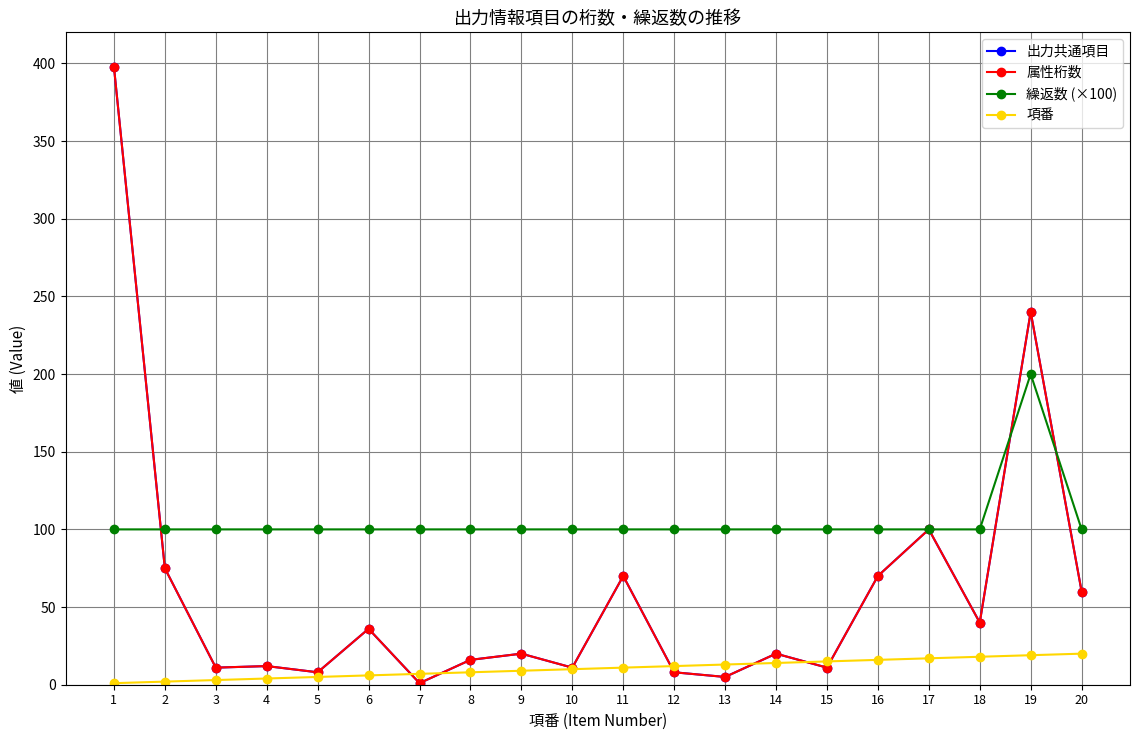

Which series ends up on top after the final intersection of 出力共通項目 and 繰返数 (×100)?

繰返数 (×100)